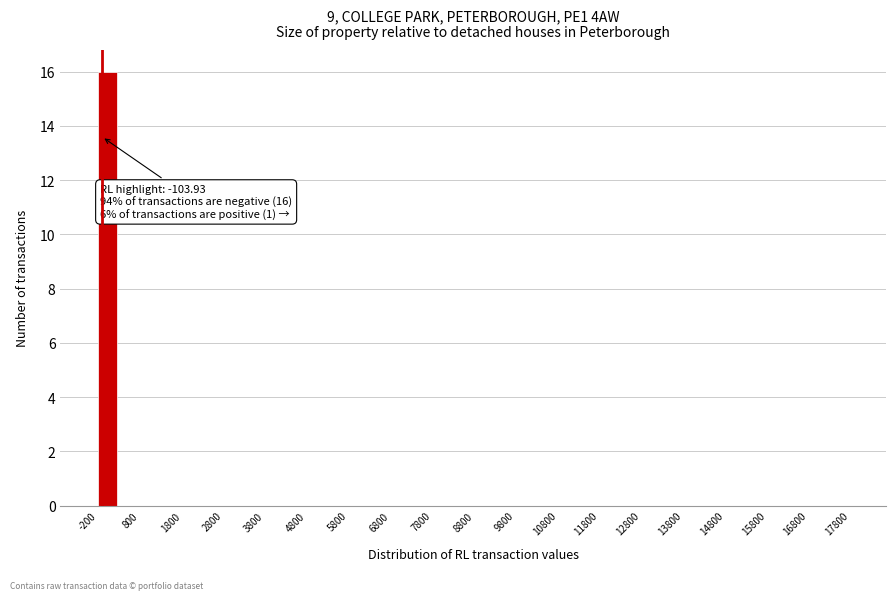

Which range on the x-axis has the tallest bar?

-200 to 300